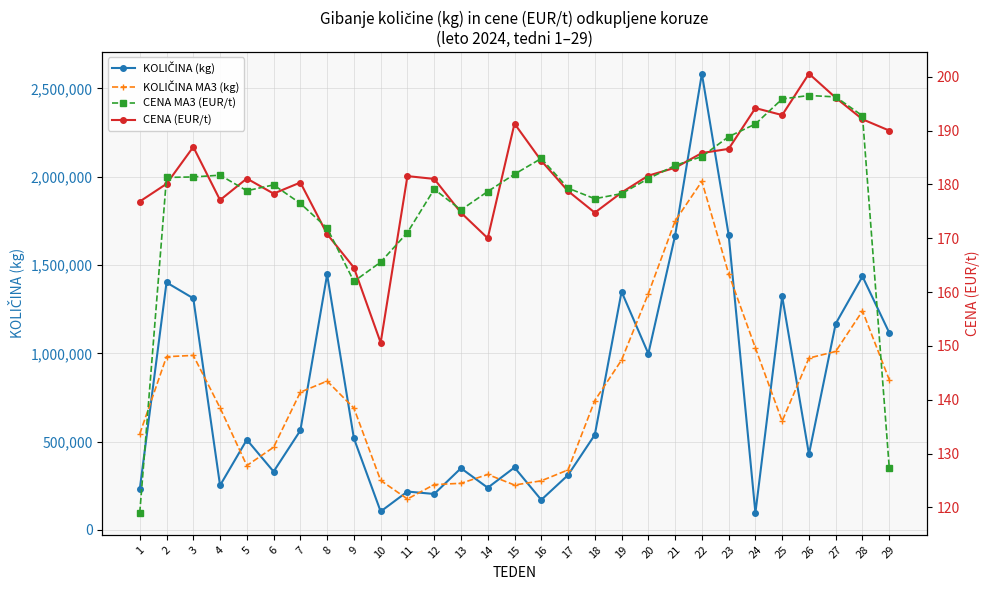

What is the value of the KOLIČINA MA3 (kg) point at the 10th from the left?

280030.3